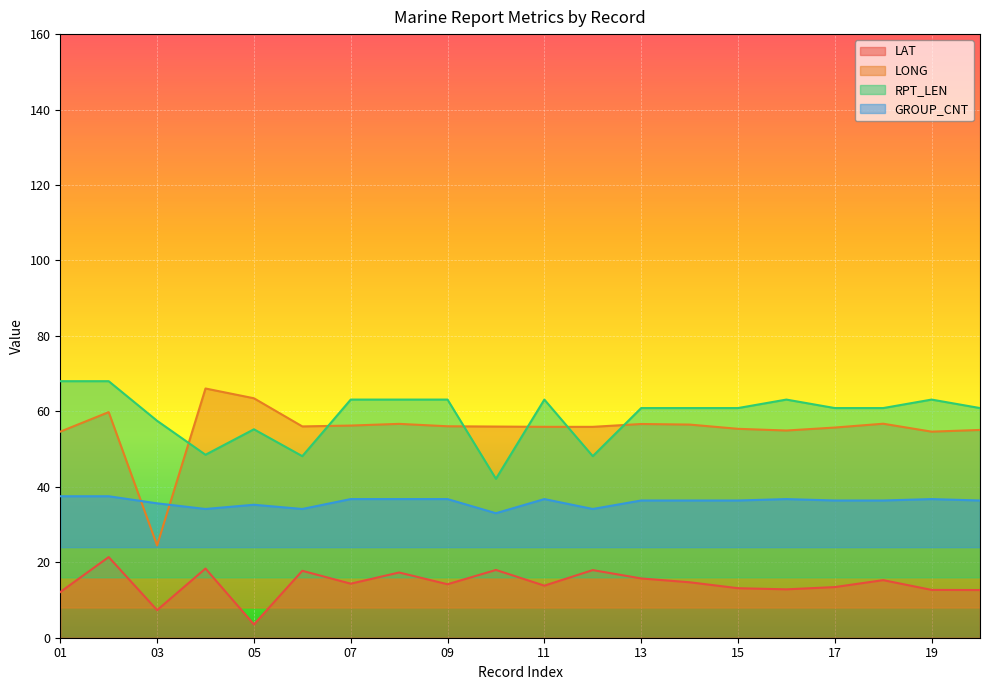

Is it true that LAT equals 7.6 at 11?

False